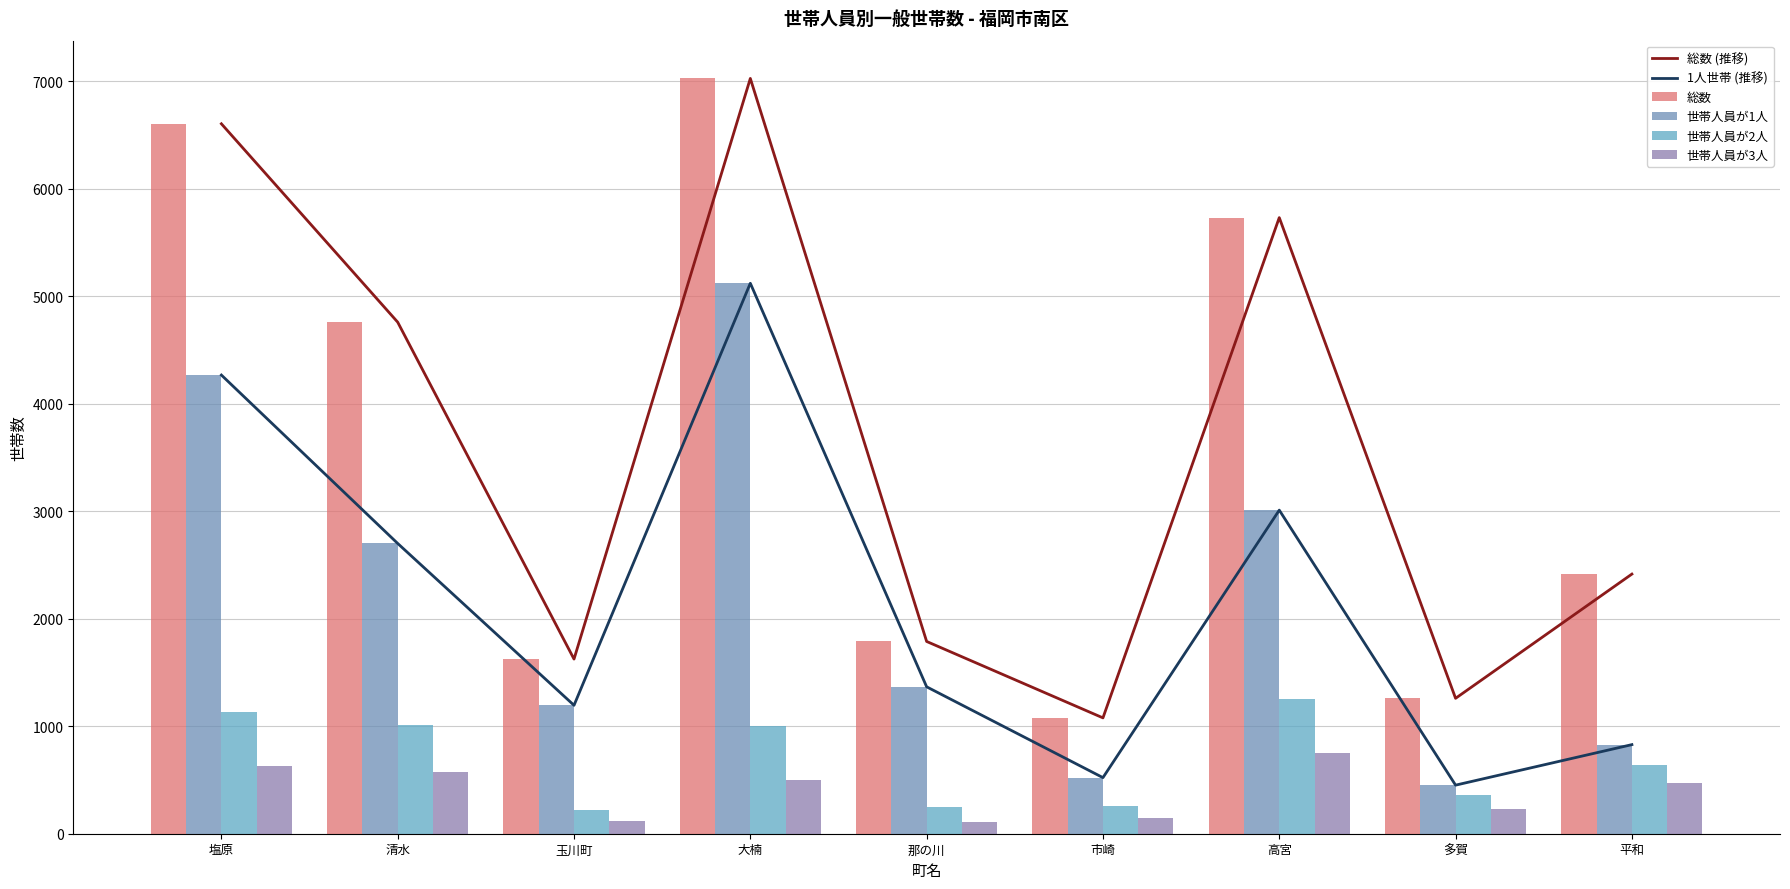

At how many categories does at least one series exceed 2305?

5